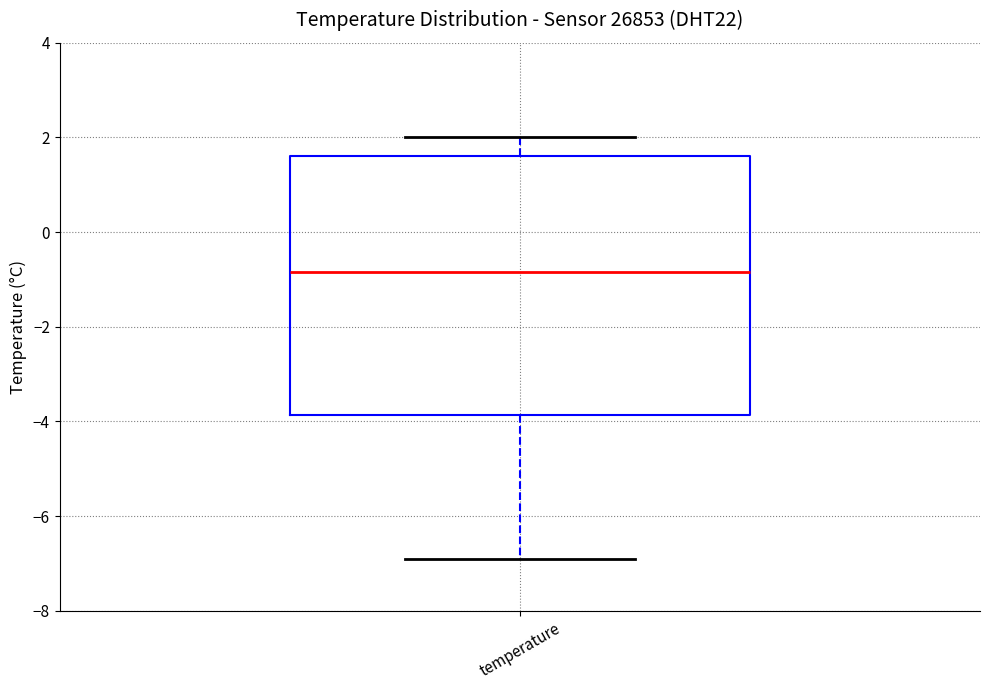

Where is the upper edge of the box for temperature on the y-axis? The values are not printed on the chart, so give them approximately, as read against the axis.

1.6